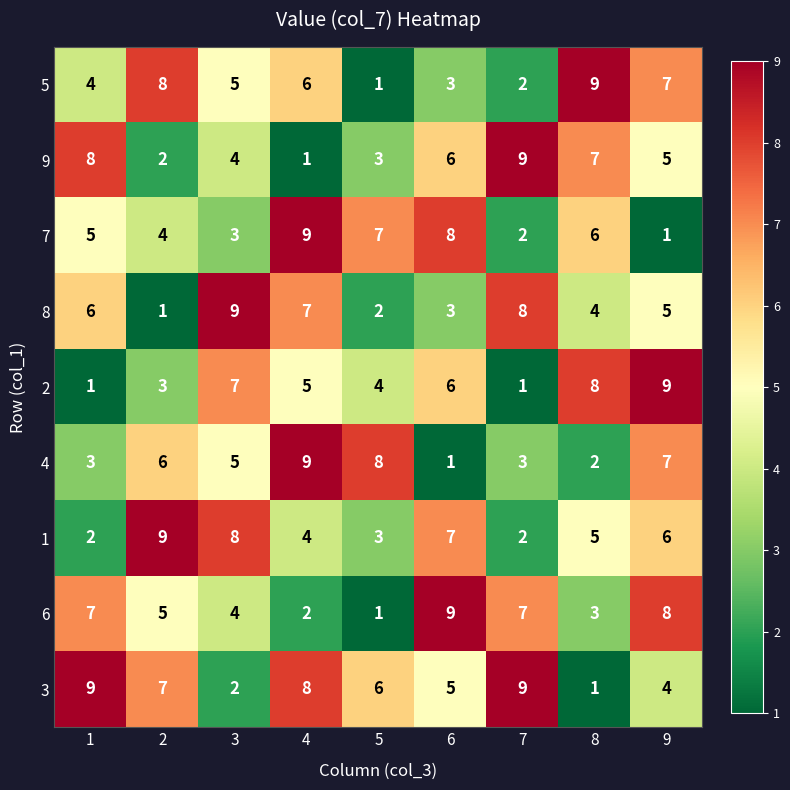

What is the difference between the highest and lowest values at 6?

8